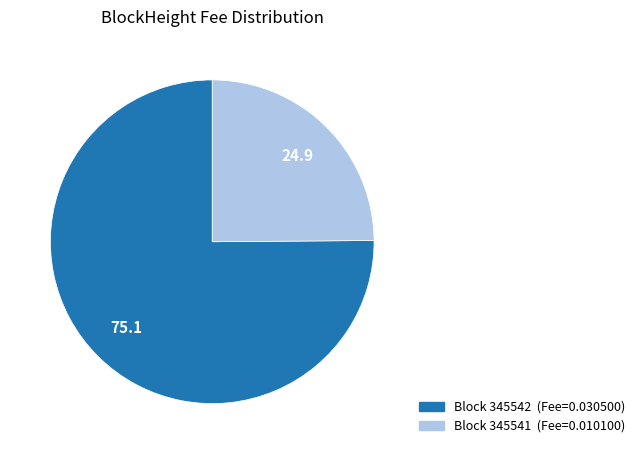

Does any single category account for the majority?

Yes